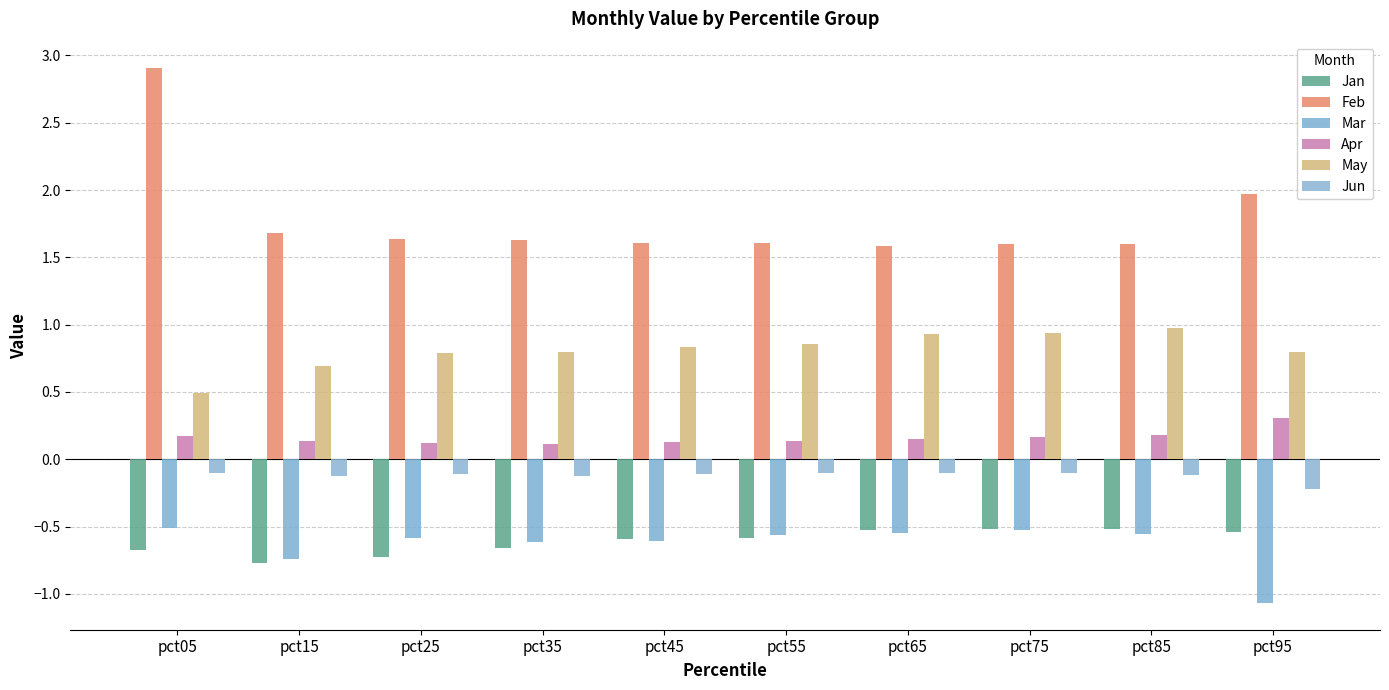

At which label is Feb closest to 2?

pct95